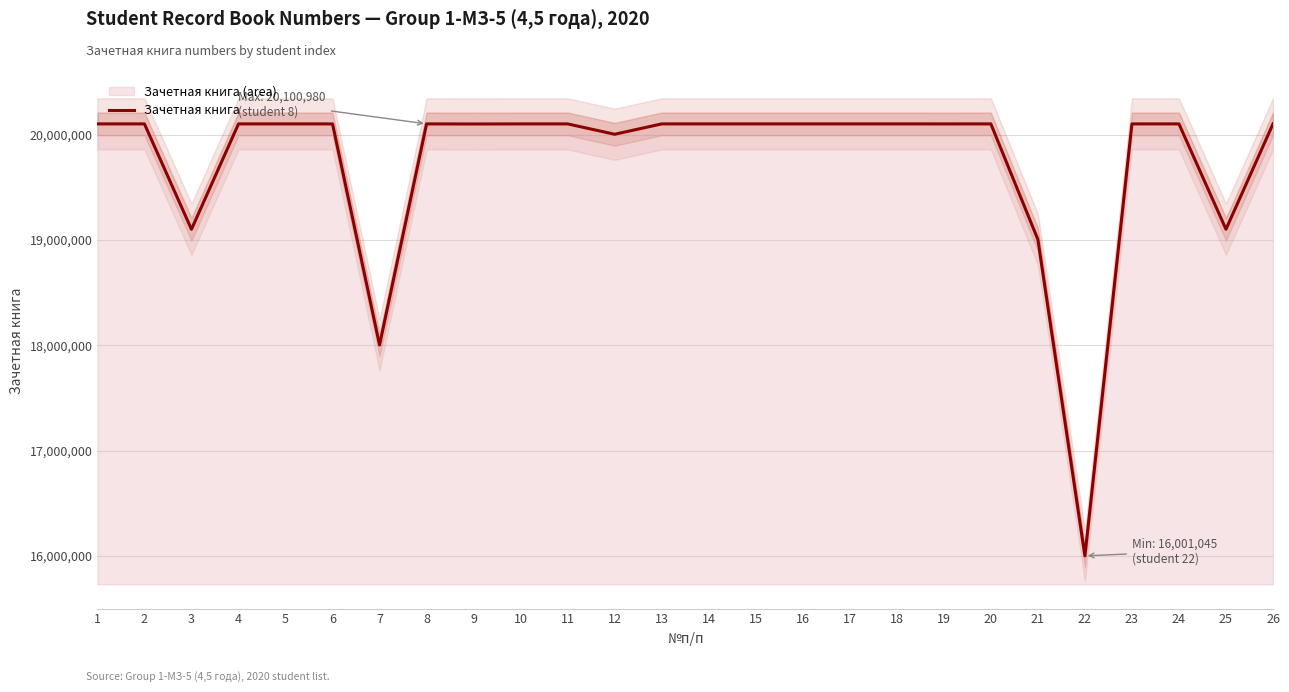

Is it true that the value at 1 is 30795071?

False